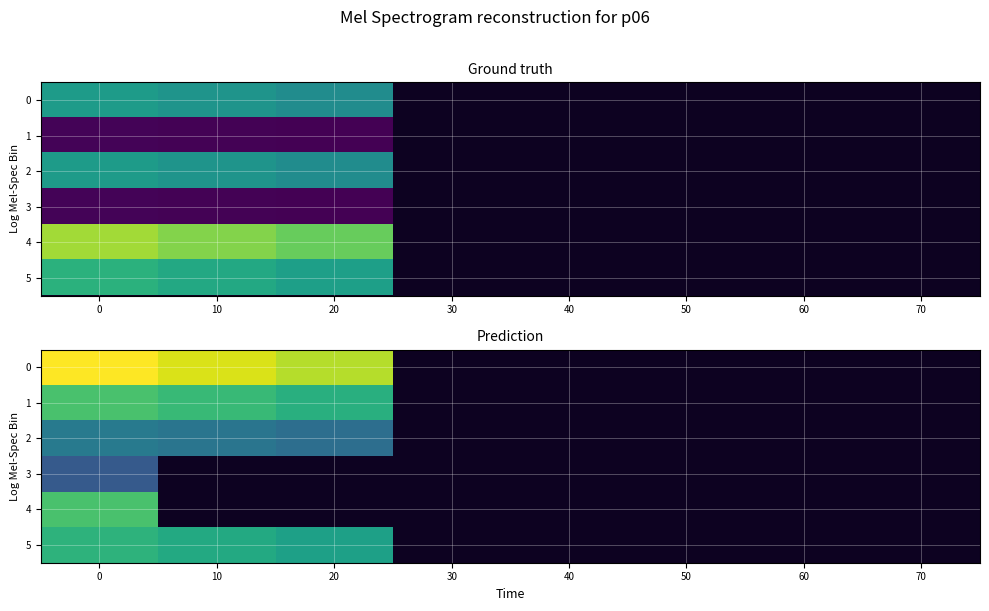

Rank the series at 40 from highest to lowest value.

0, 1, 2, 3, 4, 5